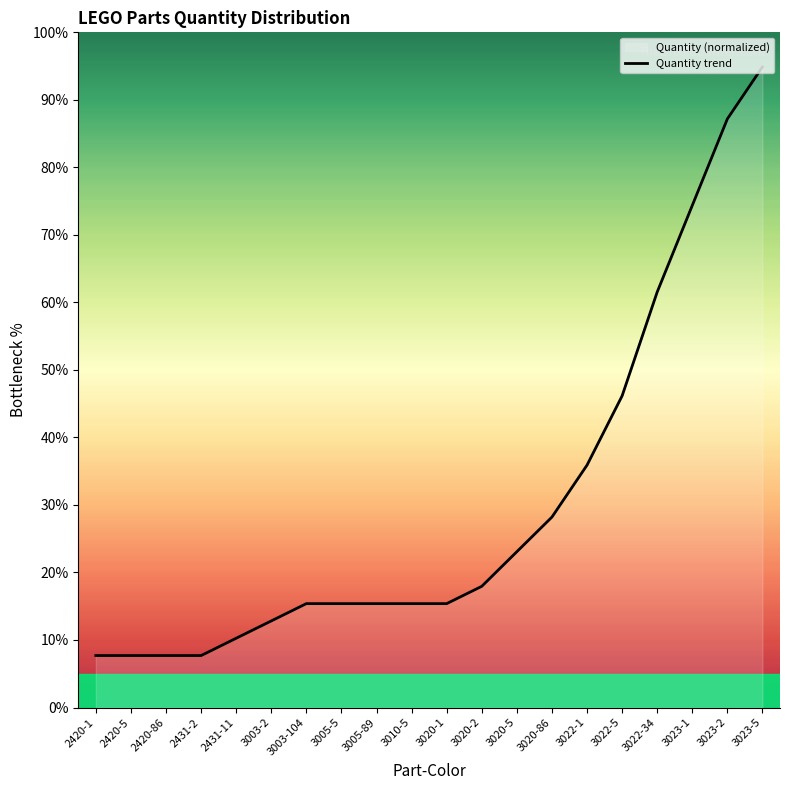

Reading right to left, transcribe all the data shown in this chart.

3023-5=94.9	3023-2=87.2	3023-1=74.4	3022-34=61.5	3022-5=46.2	3022-1=35.9	3020-86=28.2	3020-5=23.1	3020-2=17.9	3020-1=15.4	3010-5=15.4	3005-89=15.4	3005-5=15.4	3003-104=15.4	3003-2=12.8	2431-11=10.3	2431-2=7.7	2420-86=7.7	2420-5=7.7	2420-1=7.7